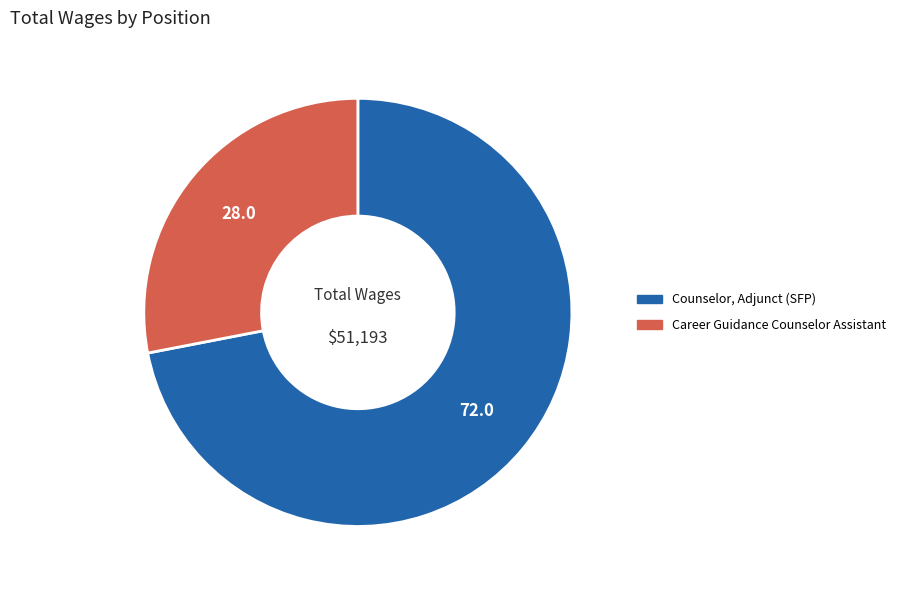

What is the majority slice?

Counselor, Adjunct (SFP)